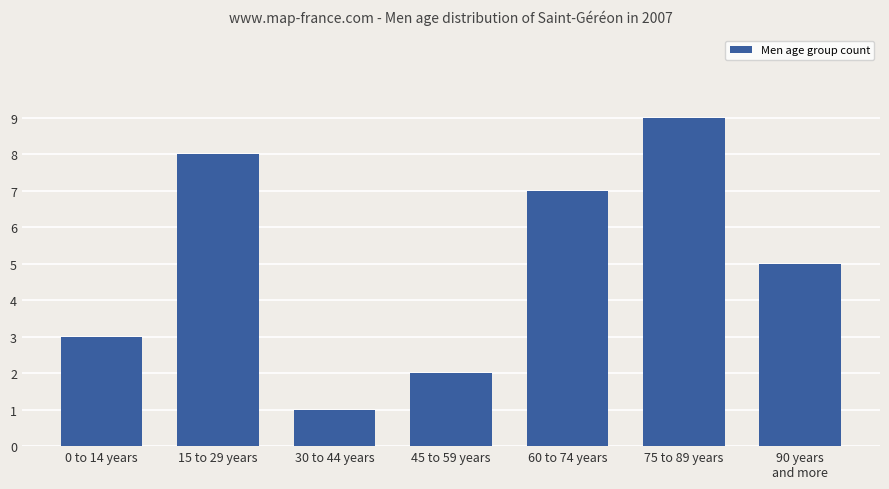

What is the change in value from 0 to 14 years to 30 to 44 years?

-2